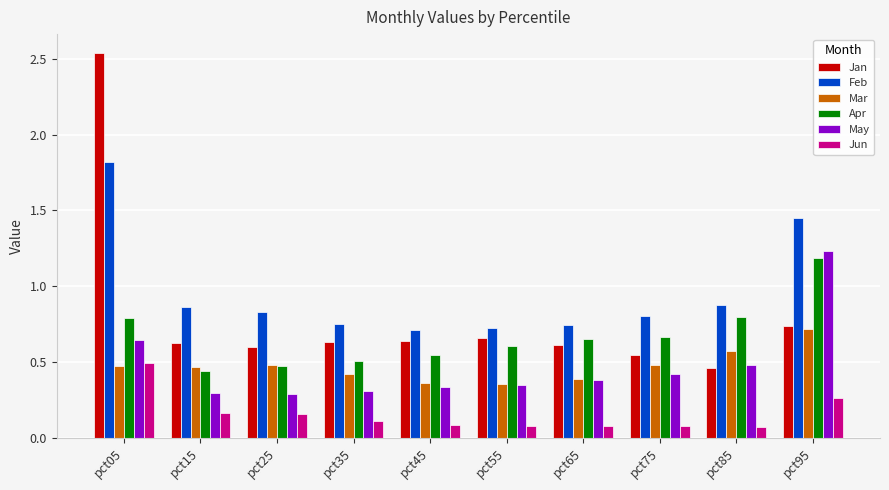

Rank the series by their maximum value, from lowest to highest.

Jun, Mar, Apr, May, Feb, Jan